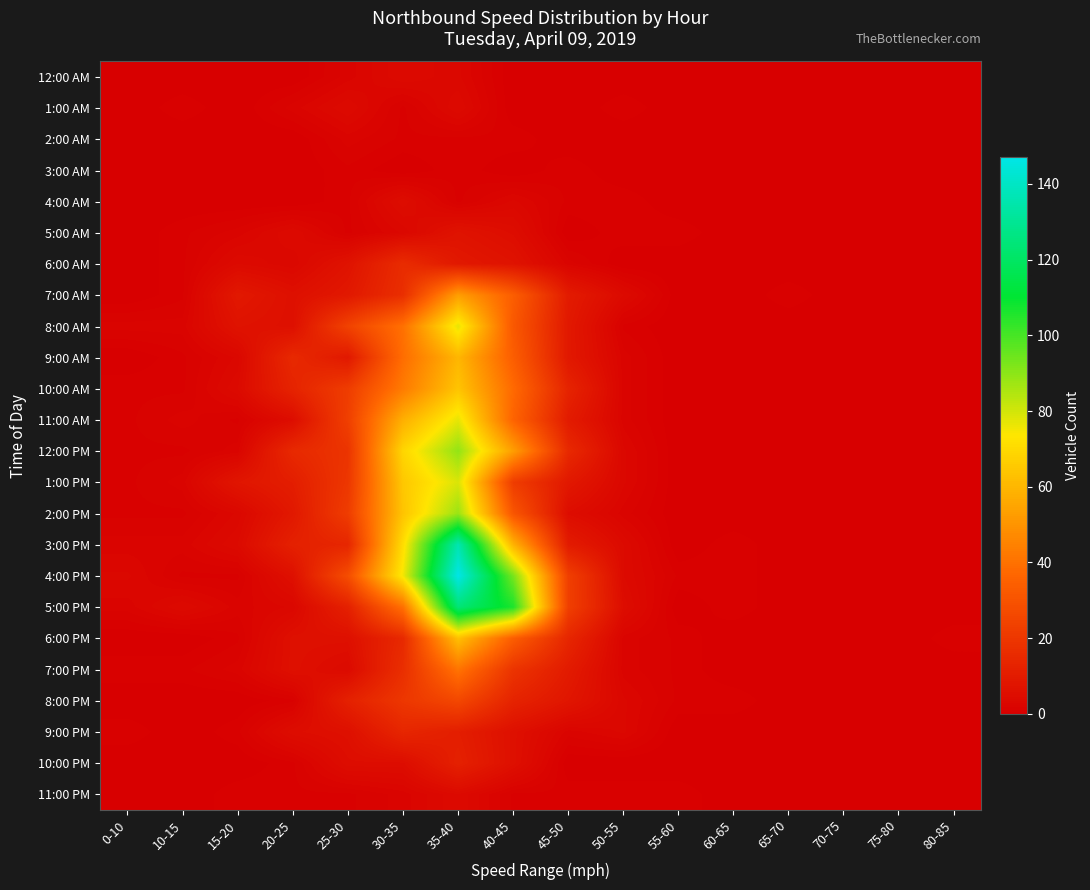

At which category does the chart reach its minimum across all series?

0-10